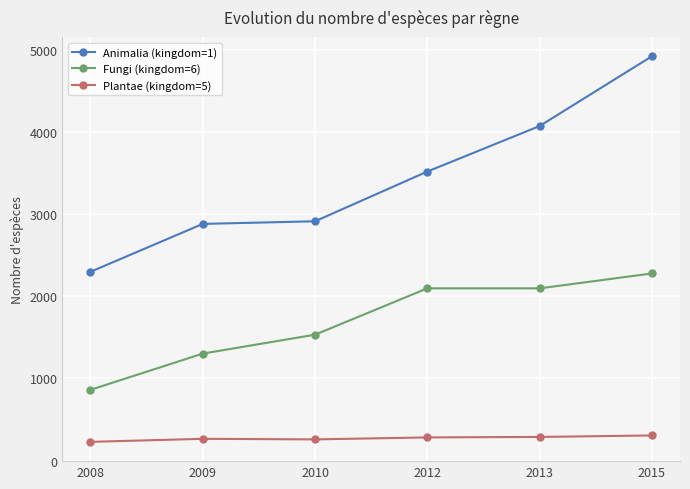

What is the difference between the highest and lowest values at 2010?

2654